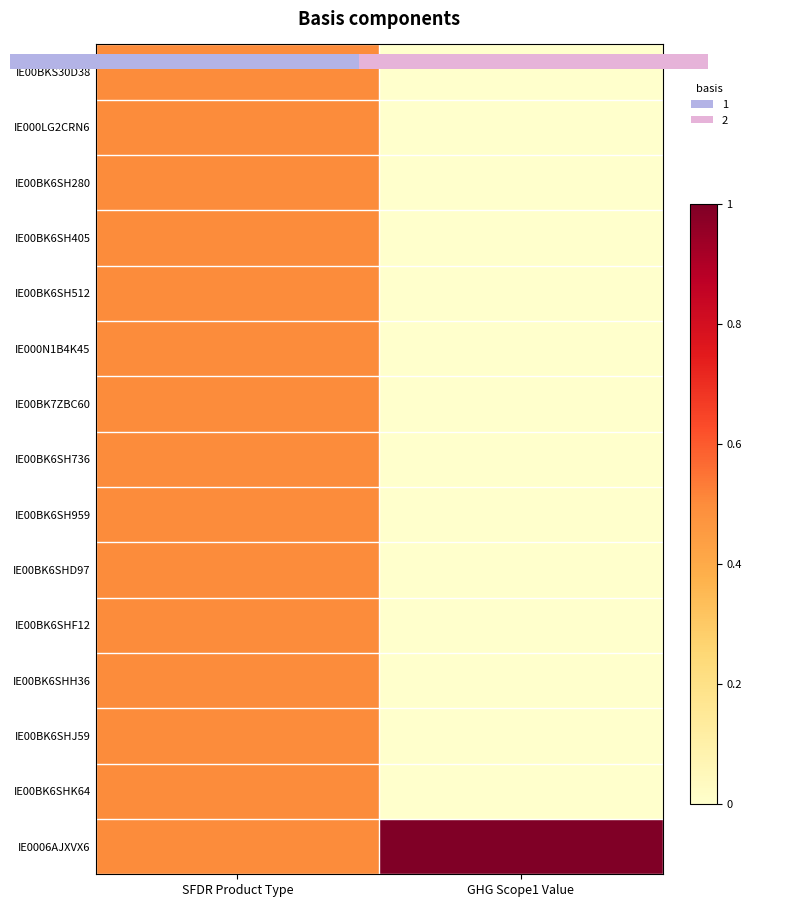

Which series has the largest total across all categories?

IE0006AJXVX6